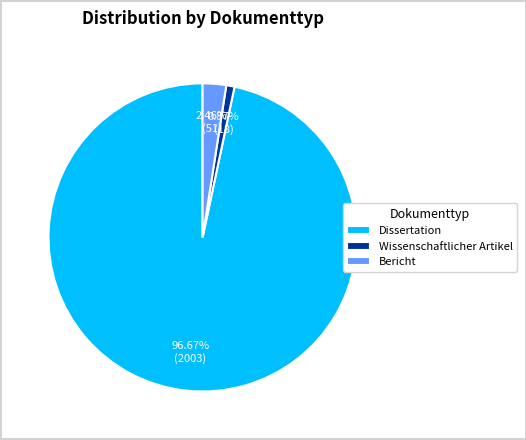

True or false: Bericht accounts for 2% of the total.

True